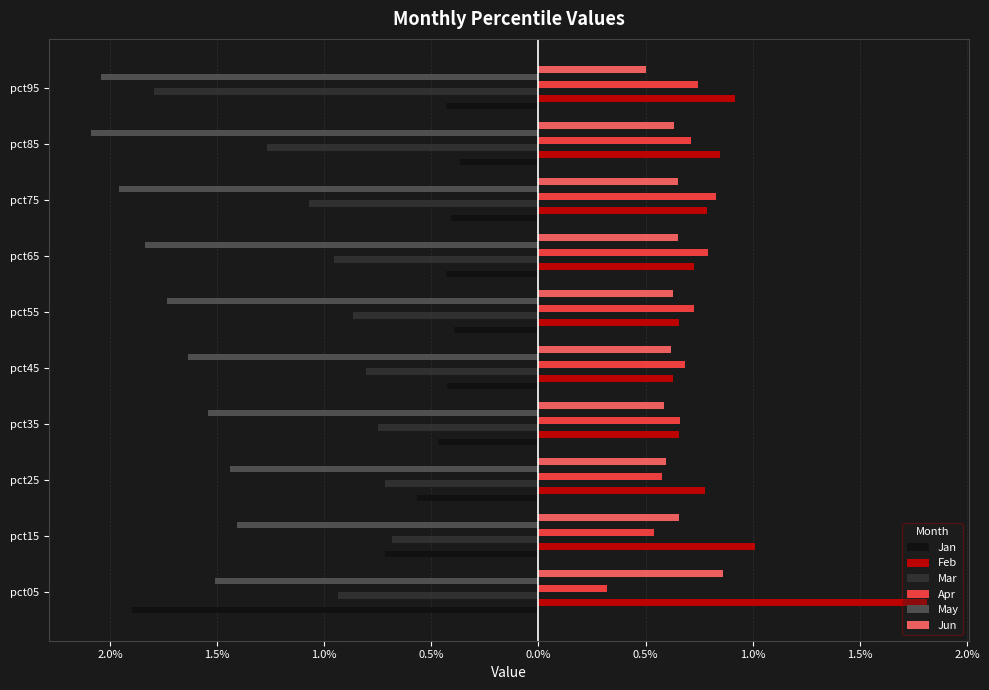

What is the difference between the maximum and minimum values in the Apr series?

0.5